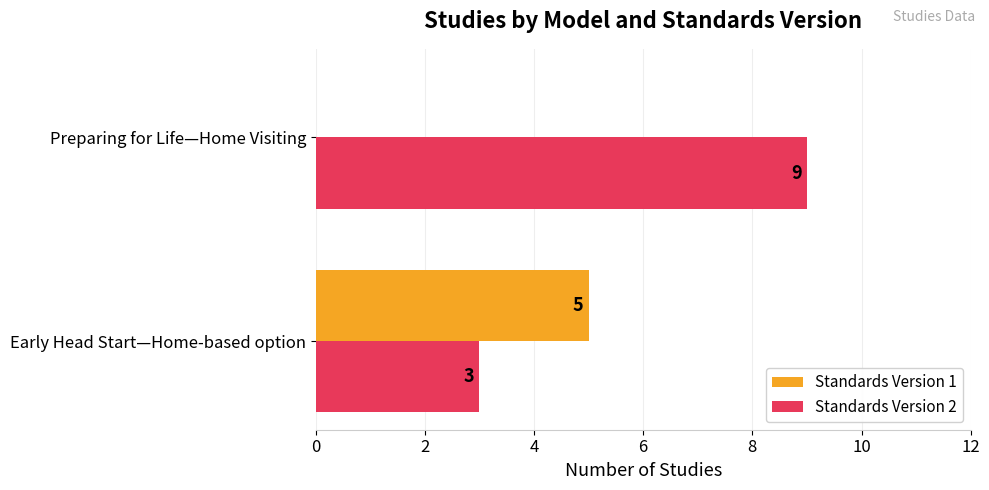

What is the sum of the Standards Version 2 values at Early Head Start—Home-based option and Preparing for Life—Home Visiting?

12